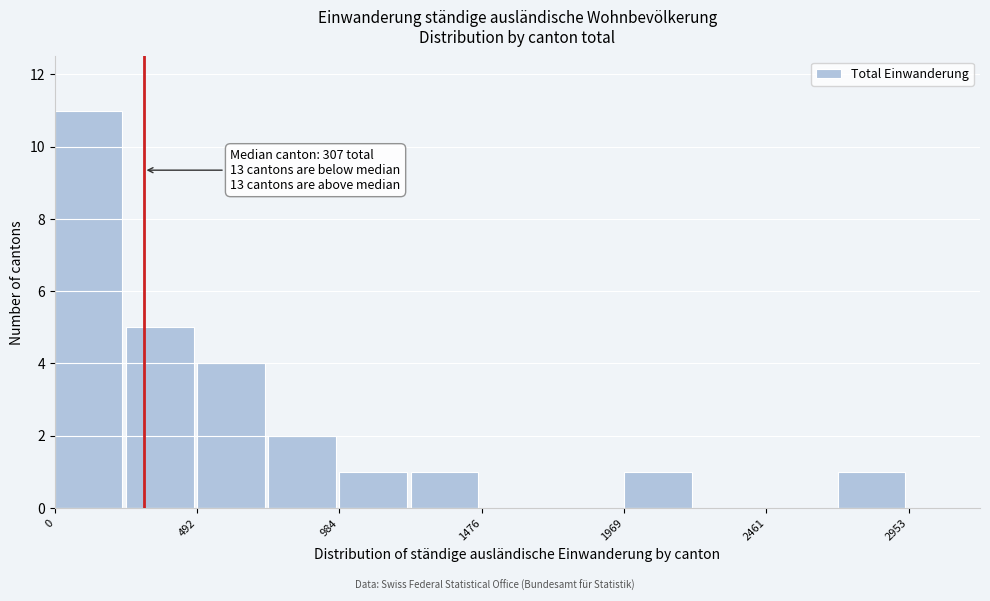

Over which range of the x-axis is the bar tallest?

0 to 250